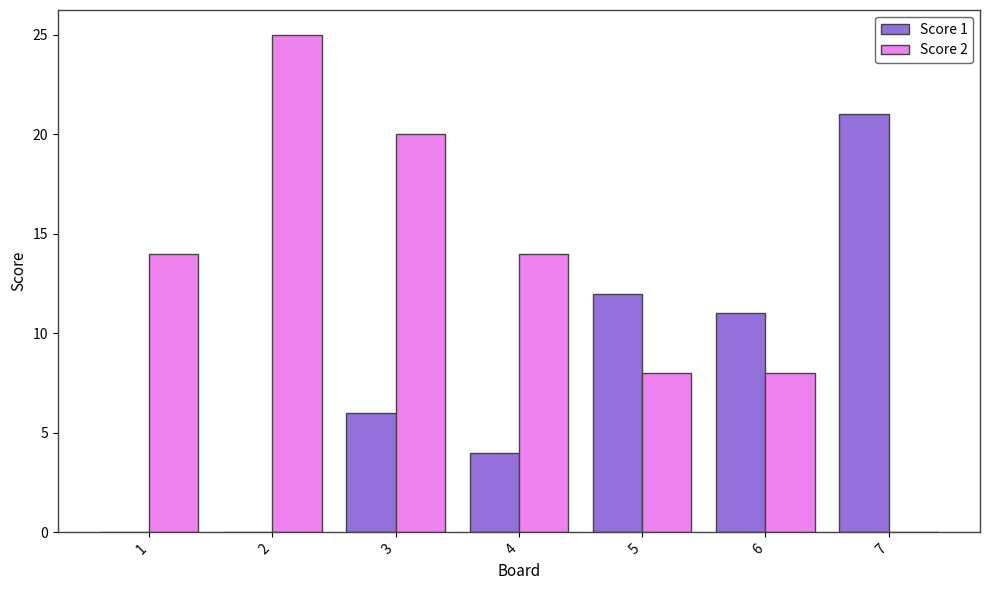

At which category is the sum across all series the highest?

3